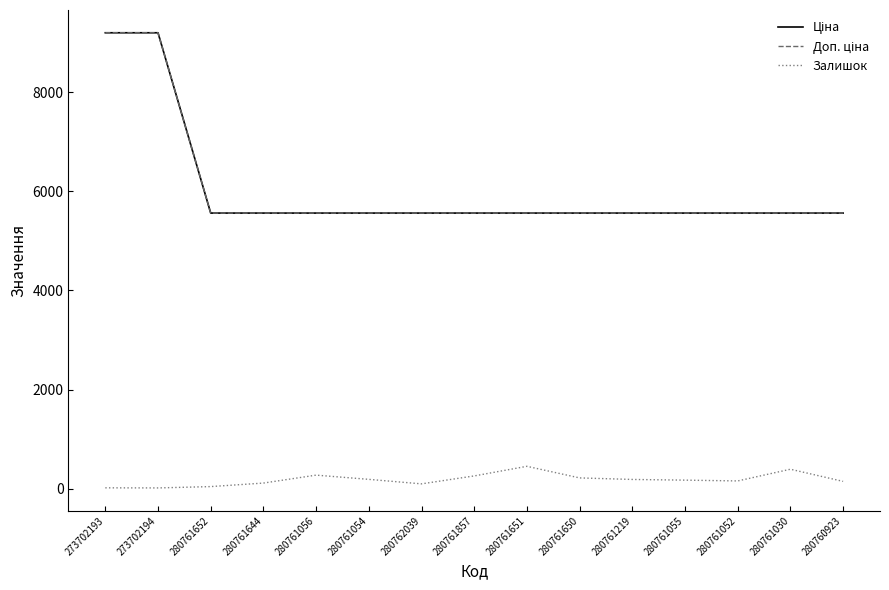

Is it true that Доп. ціна equals 5560.3 at 280761651?

True